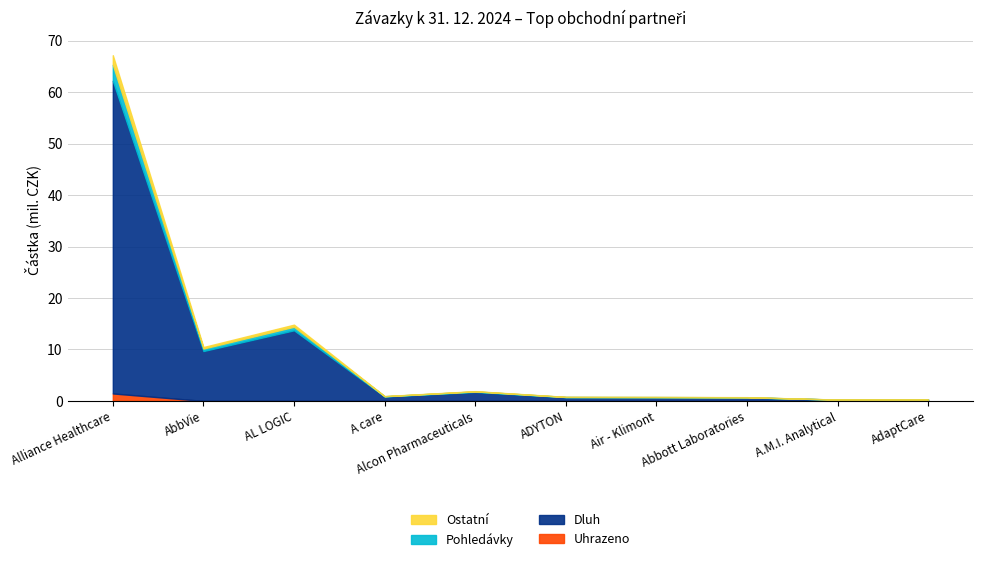

At which category is the sum across all series the highest?

Alliance Healthcare